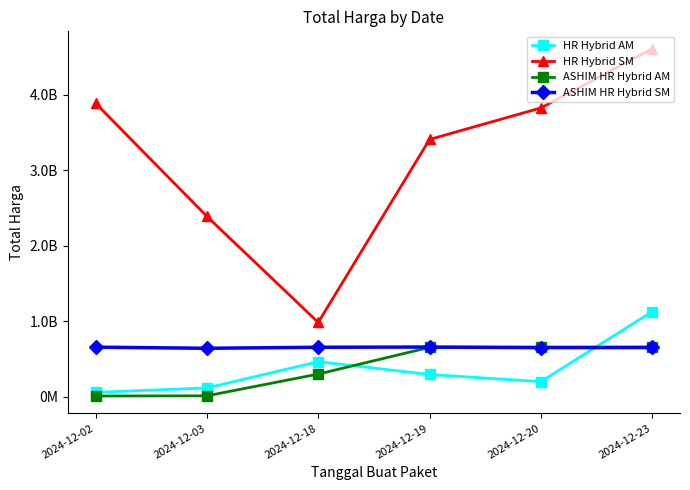

What are all the series names shown in the legend?

HR Hybrid AM, HR Hybrid SM, ASHIM HR Hybrid AM, ASHIM HR Hybrid SM